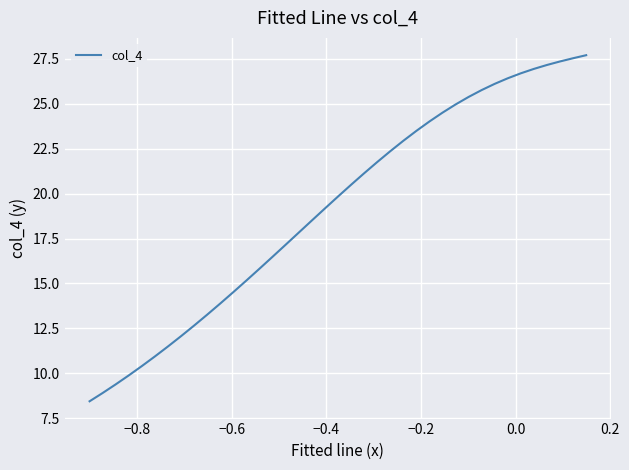

What is the greatest value displayed?

27.7